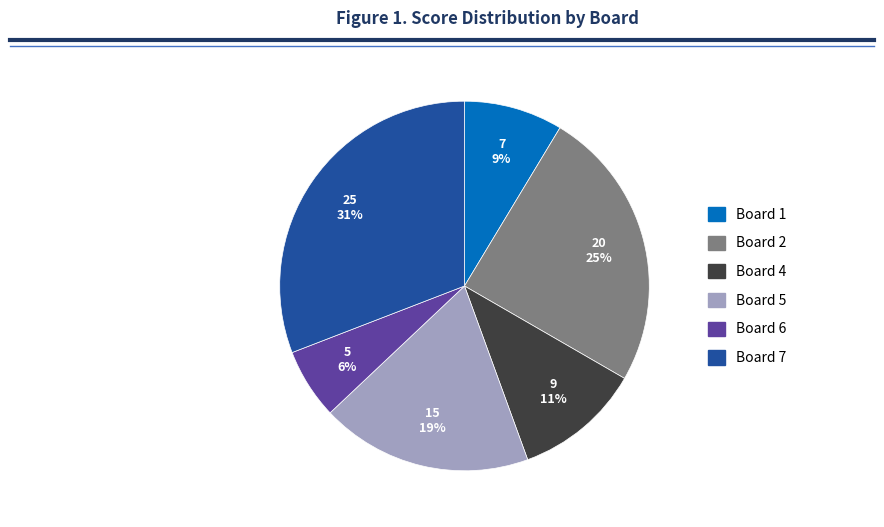

Does any single category account for the majority?

No